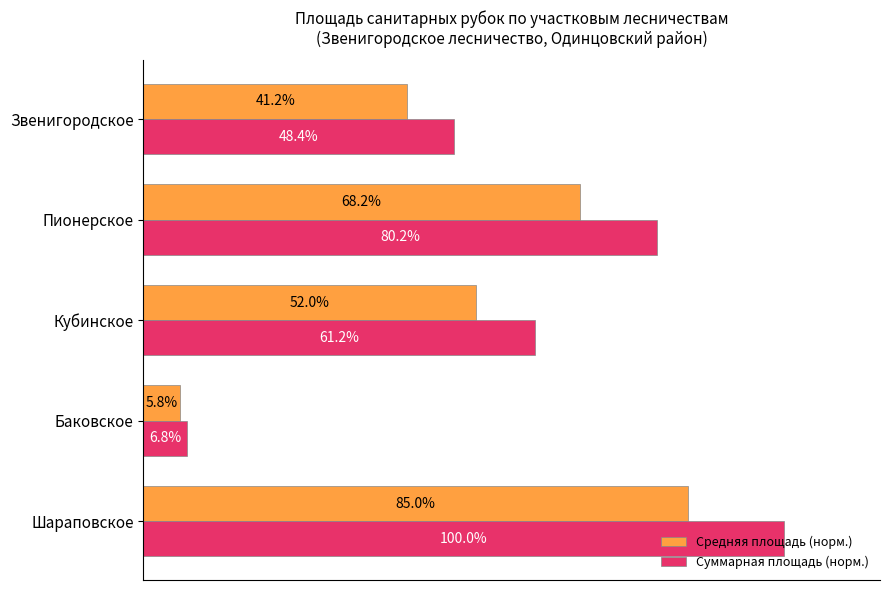

At which label does Средняя площадь (норм.) reach its minimum?

Баковское